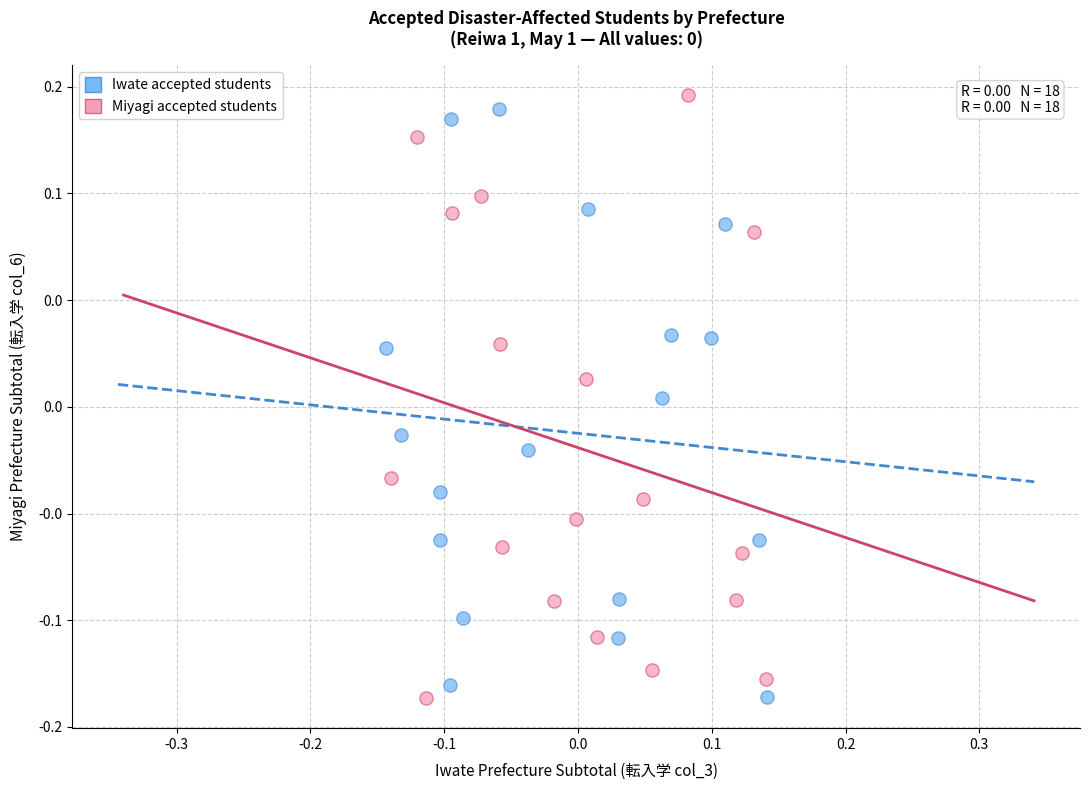

Which series reaches the maximum Y coordinate?

Miyagi accepted students